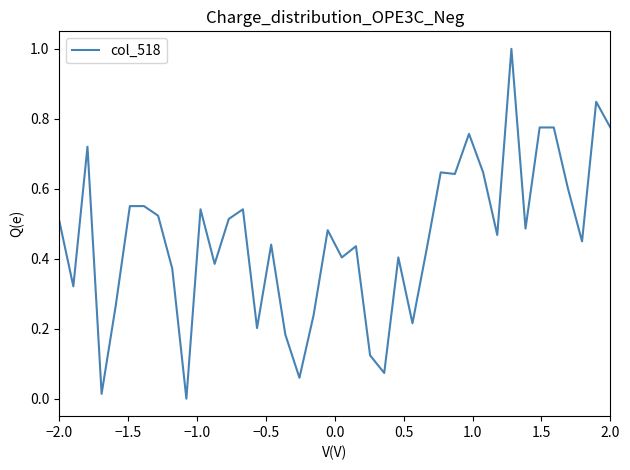

What is the difference between the maximum and minimum values?

1.0